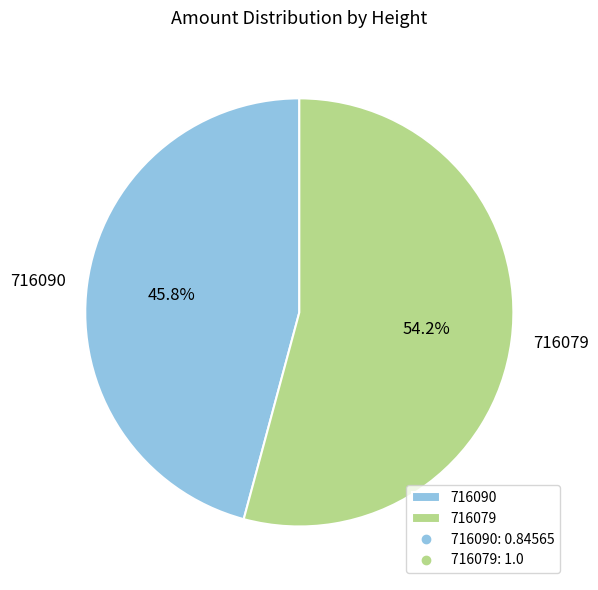

To the nearest percent, what is the difference between the largest and smallest slice percentages?

8%